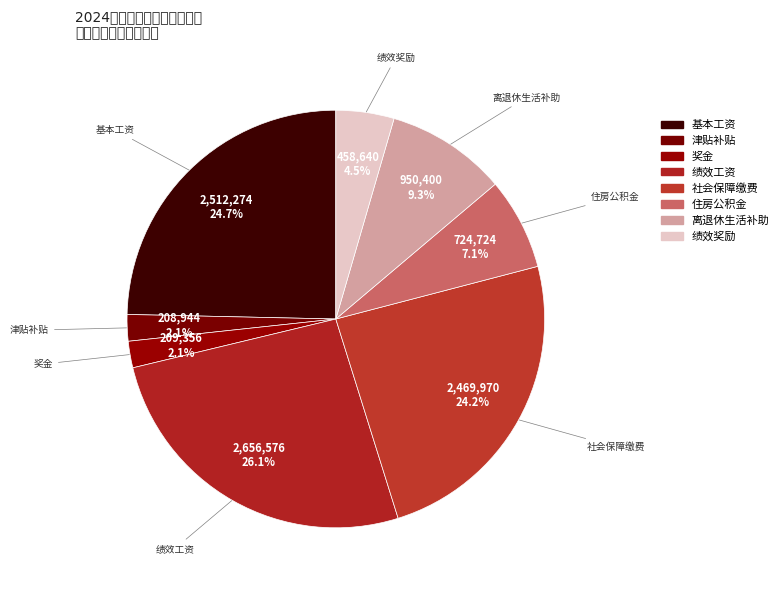

Which category has the biggest portion of the pie?

绩效工资